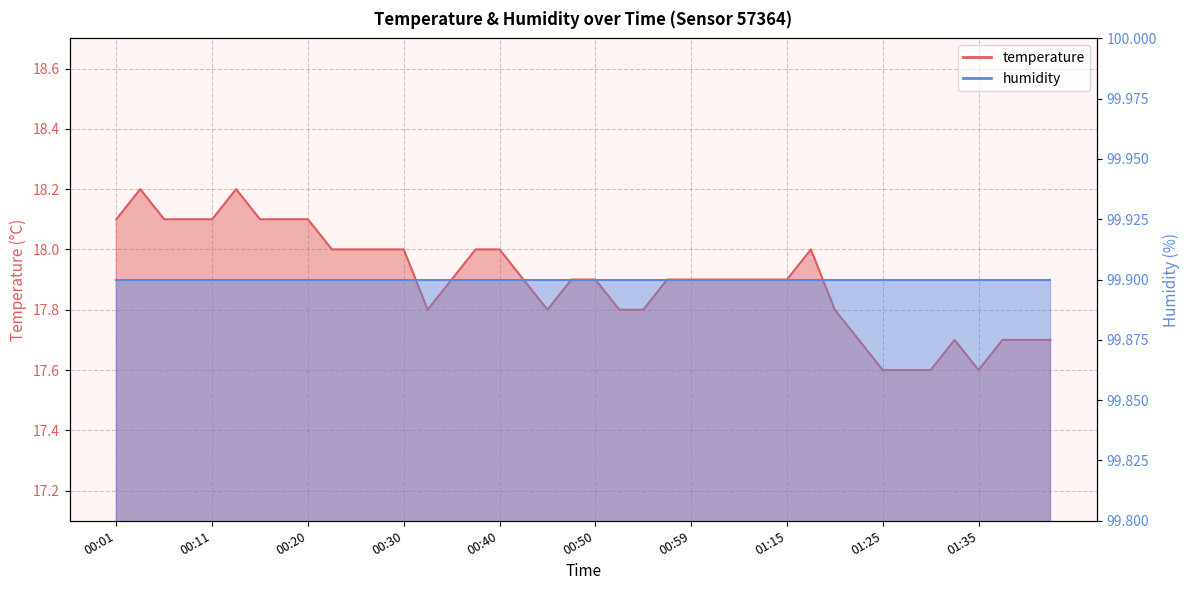

What is the label of the 4th point from the right?

01:35